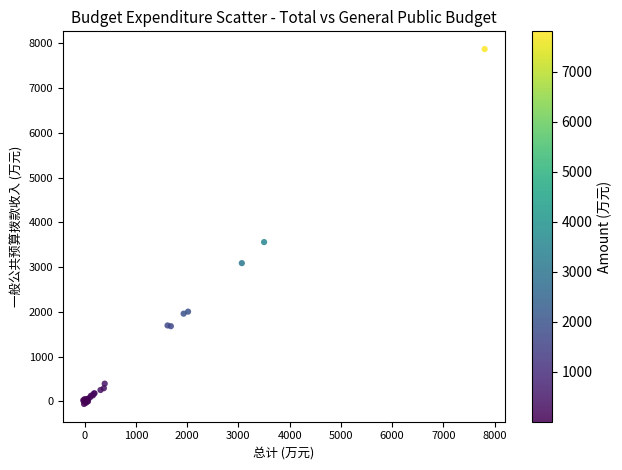

What Y value in the scatter plot is closest to 3905?

3558.4